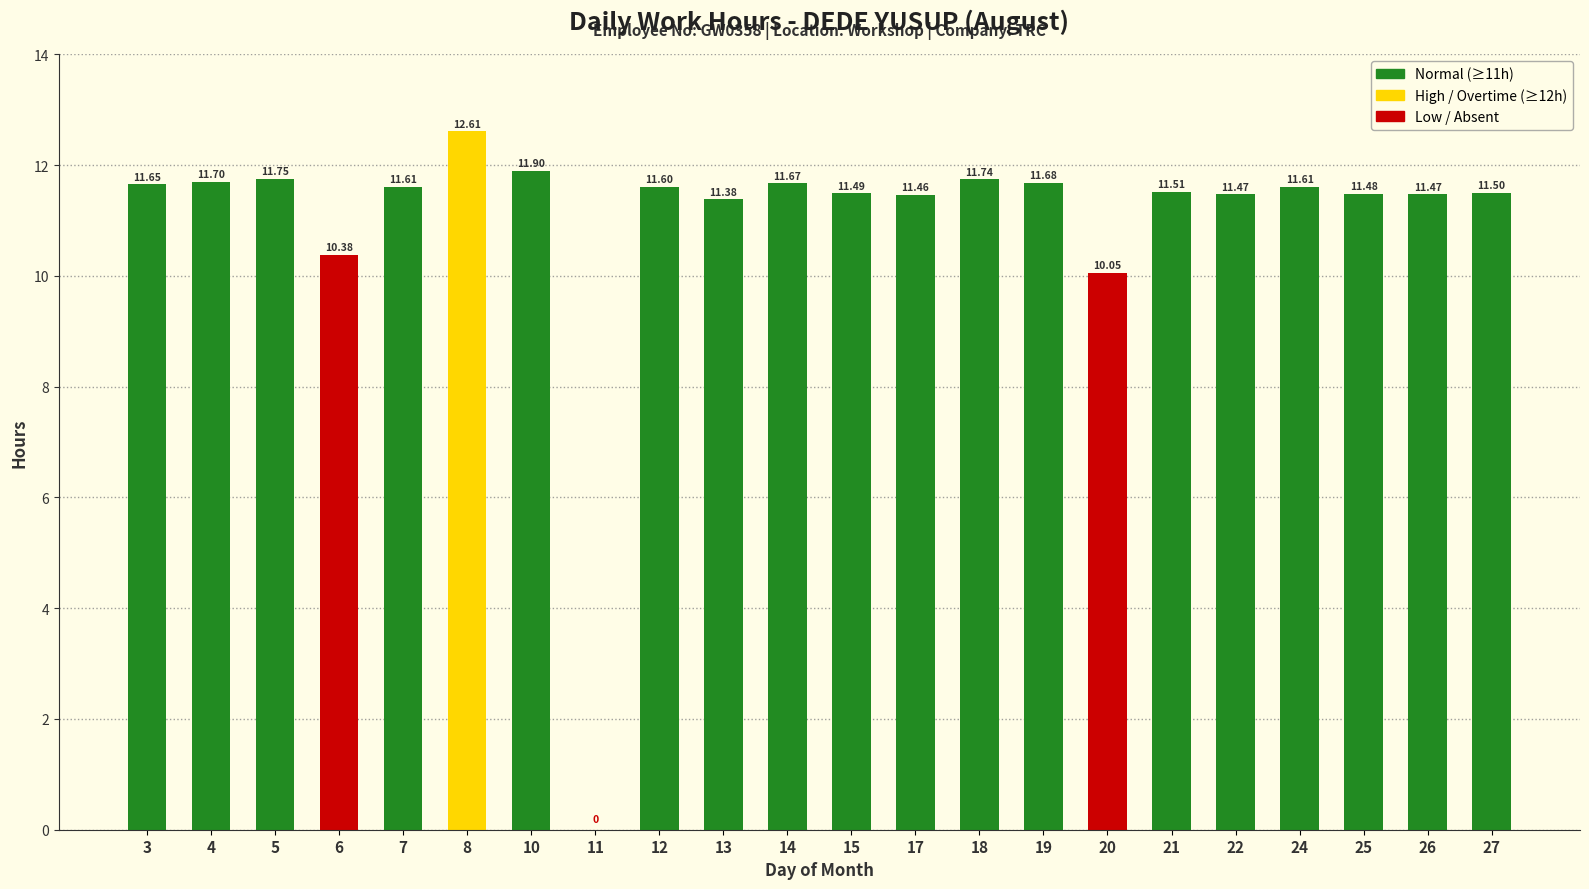

The value at 22 is 20.1. True or false?

False